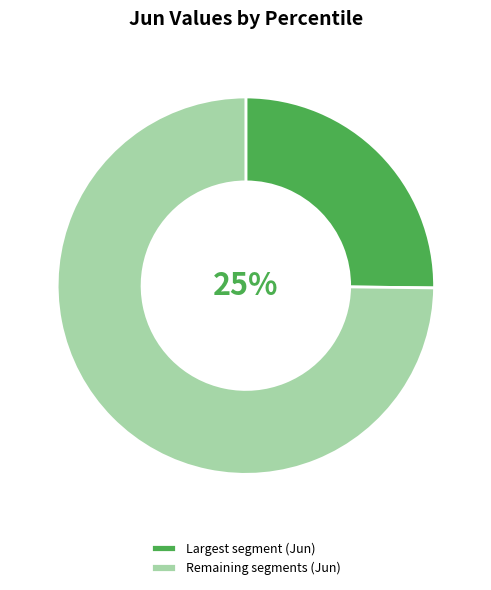

Which slice is the smallest?

Largest segment (Jun)